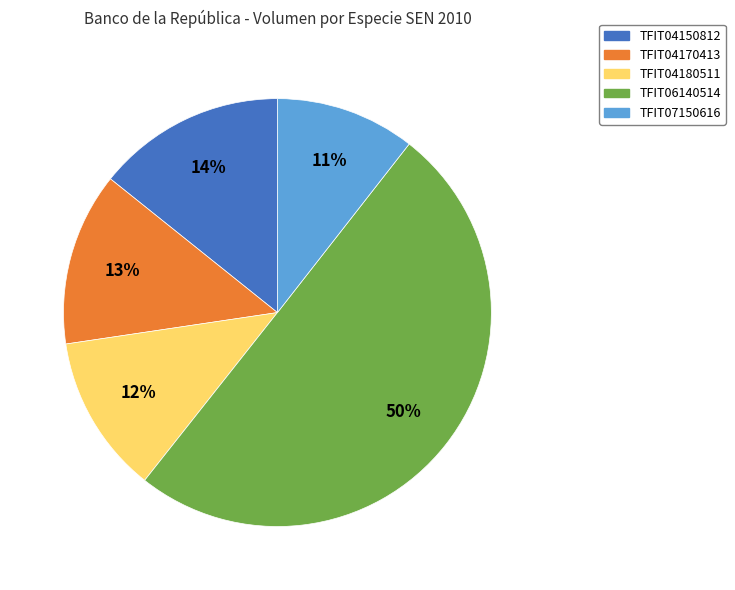

Count the number of slices in the pie.

5